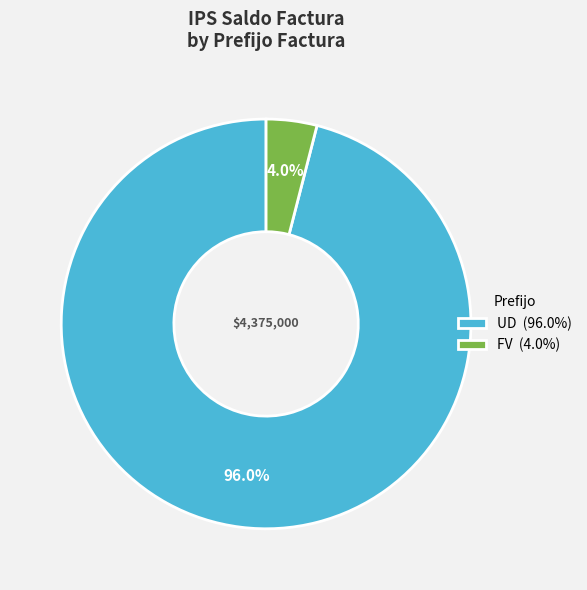

Which category has the smallest portion of the pie?

FV